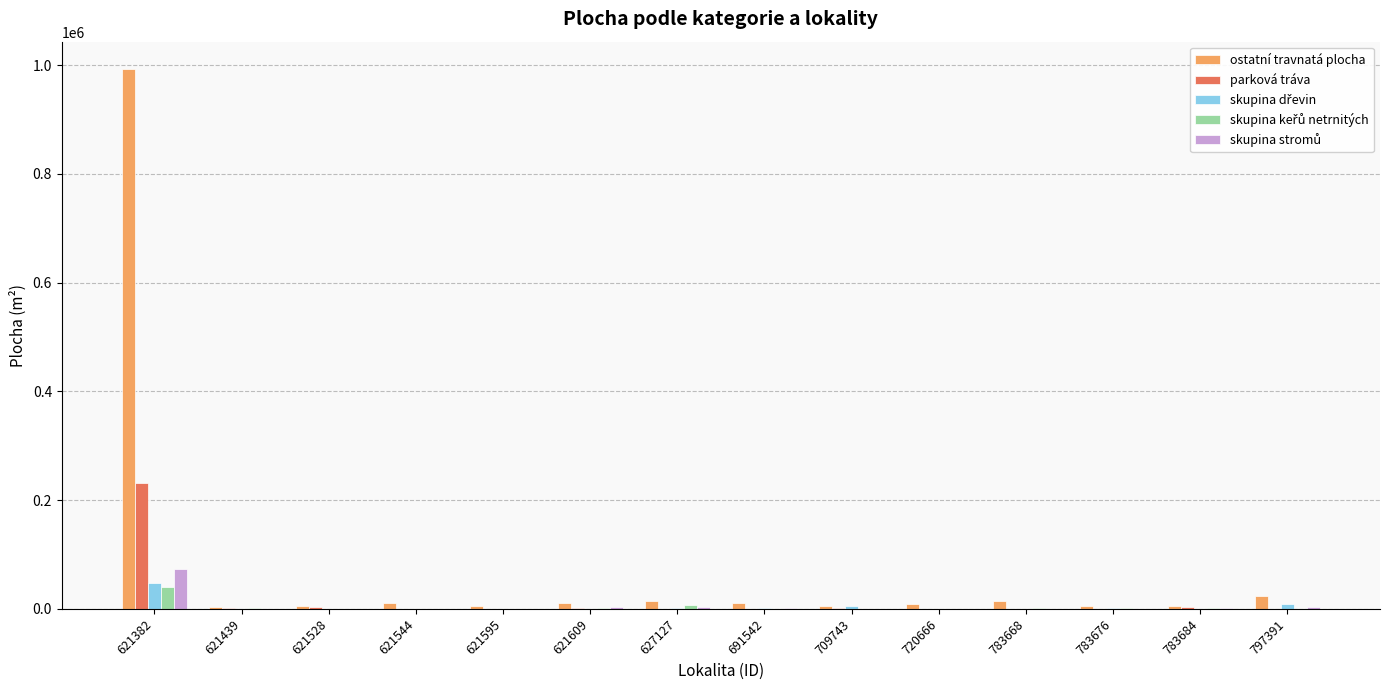

Is it true that ostatní travnatá plocha equals 3646.7 at 621439?

True